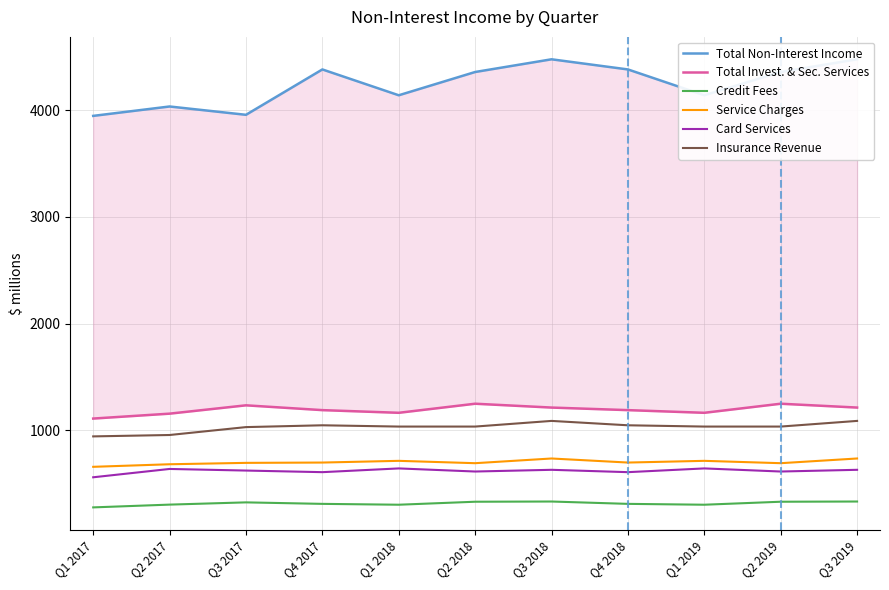

True or false: Insurance Revenue and Total Non-Interest Income cross at least once.

False